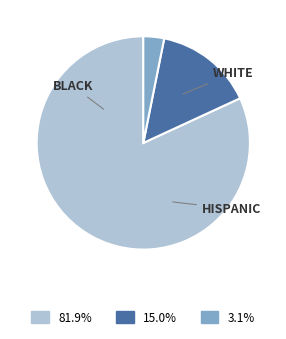

Is there any slice that represents more than half of the pie?

Yes